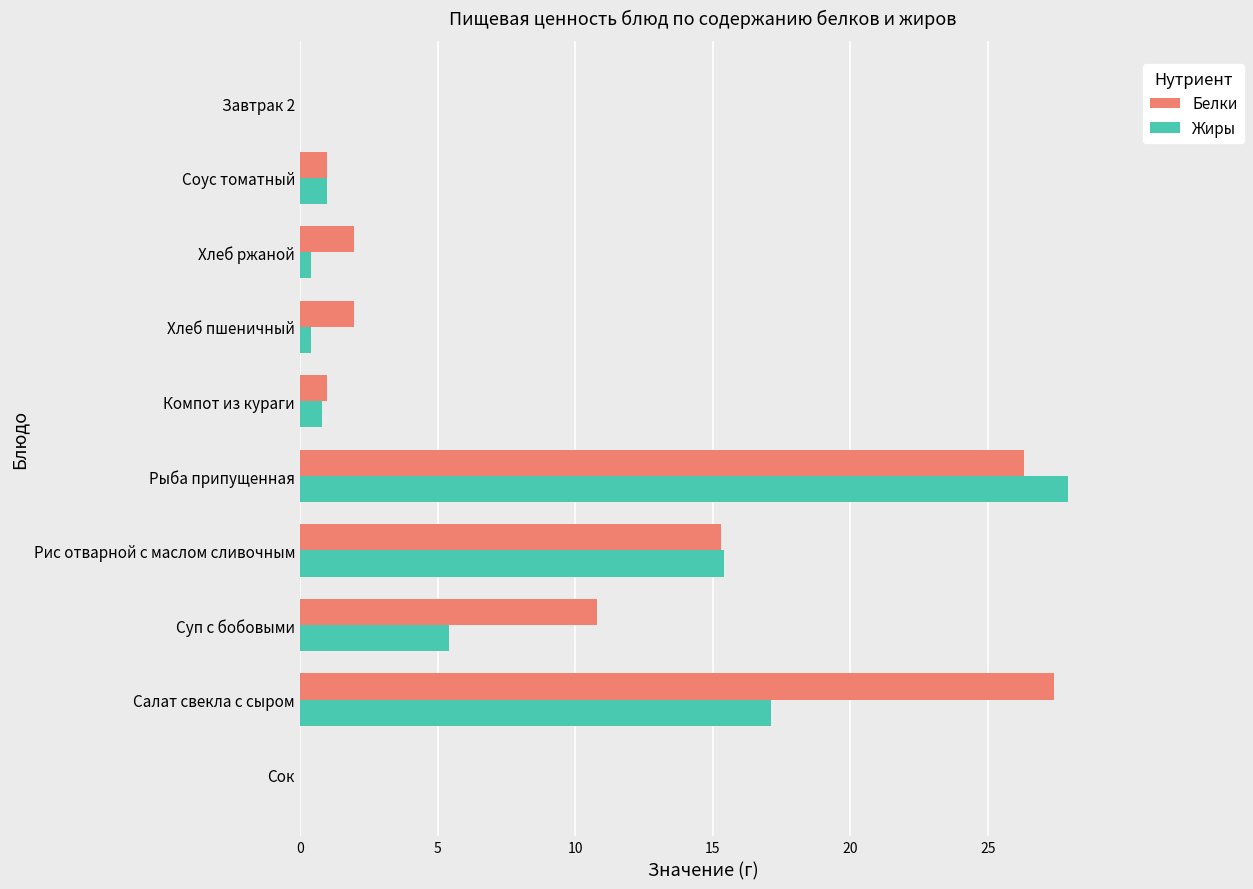

The Белки series shows 1.0 at Компот из кураги. True or false?

True